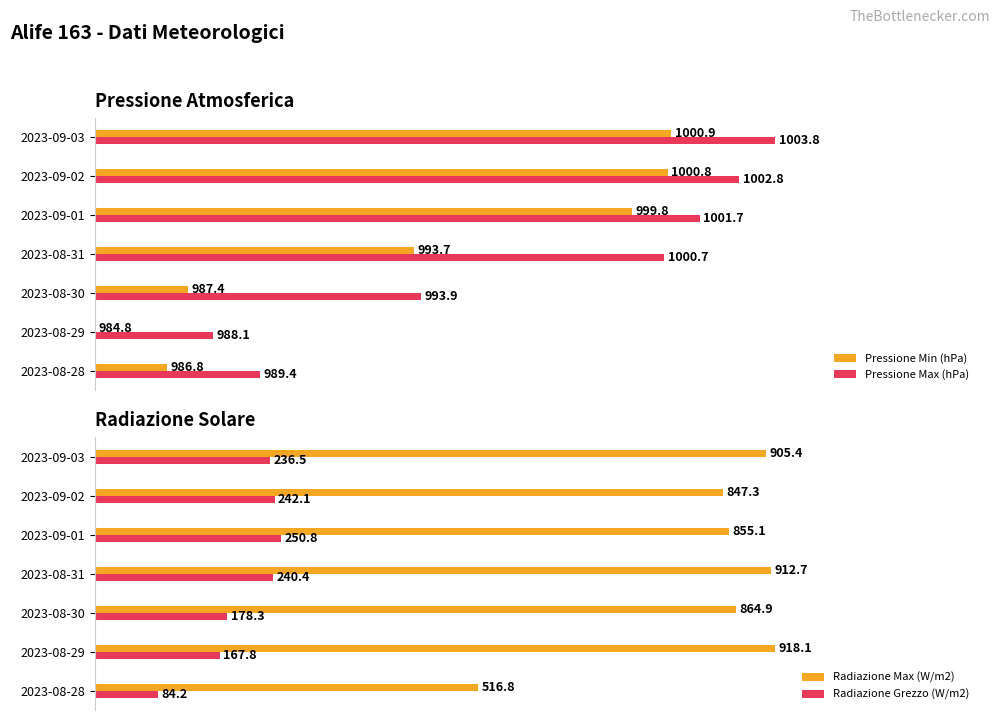

The value of Radiazione Grezzo (W/m2) at 2023-08-29 is 12.7. True or false?

False